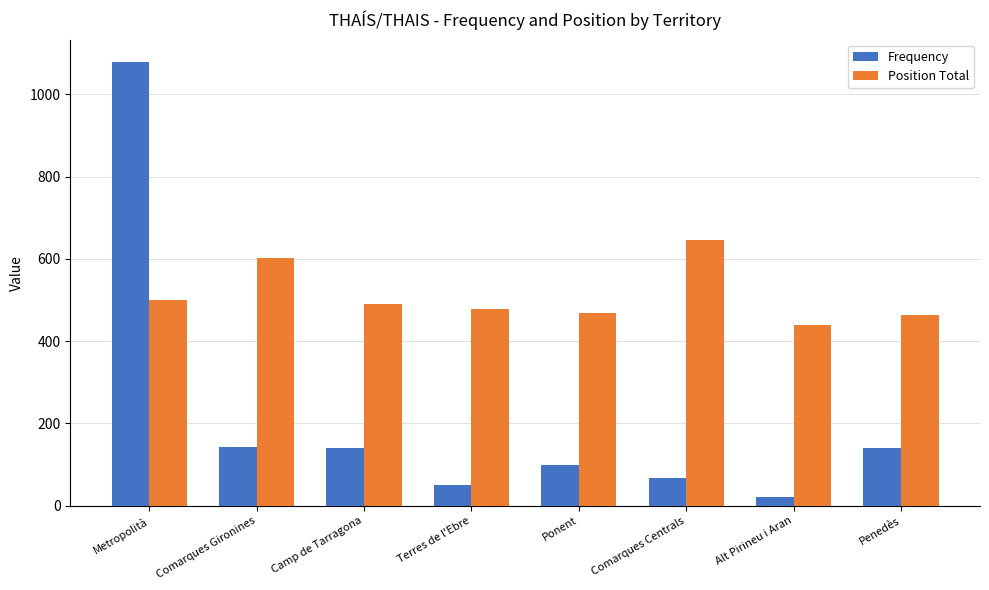

How many series are shown in this chart?

2